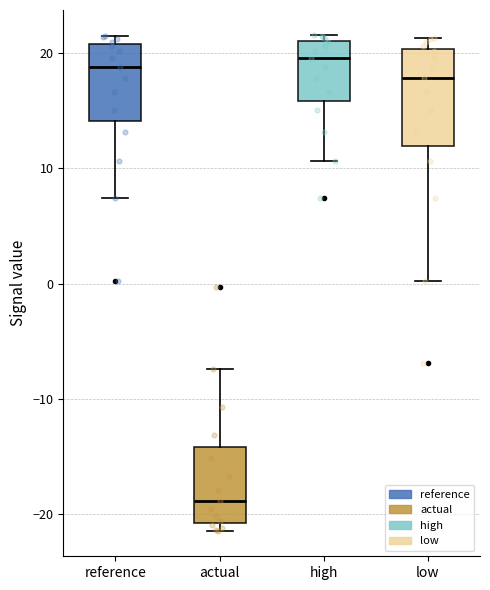

Which box's median line is the lowest?

actual